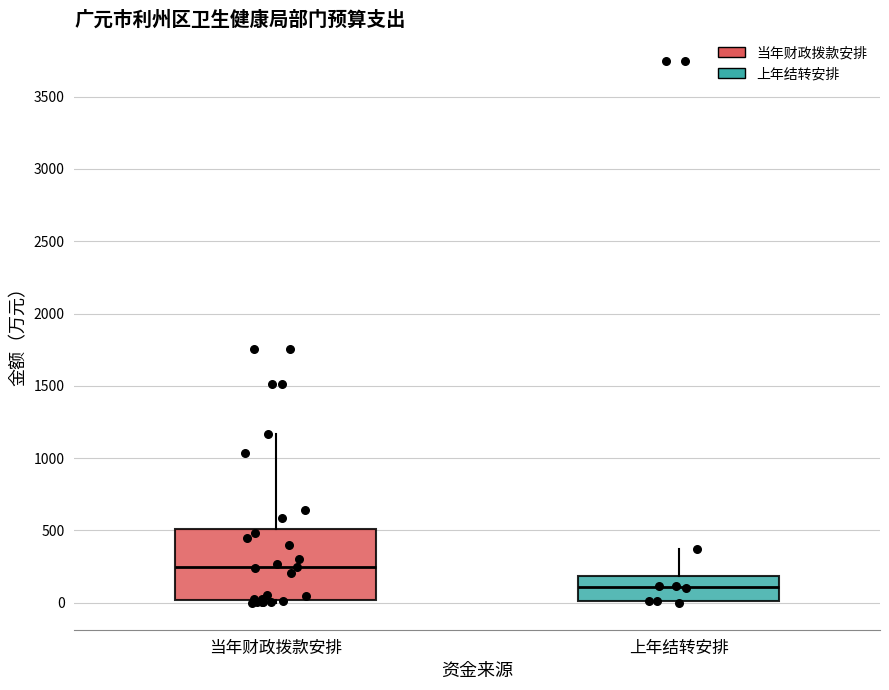

Where is the upper edge of the box for 上年结转安排 on the y-axis? The values are not printed on the chart, so give them approximately, as read against the axis.

200